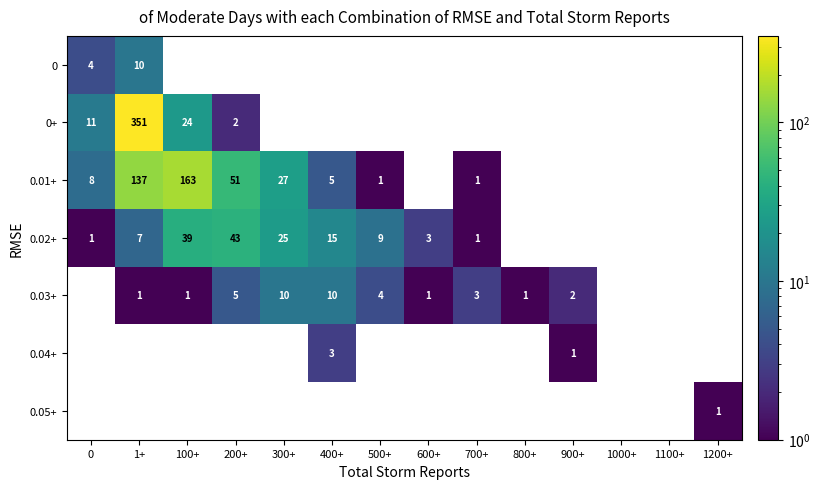

True or false: 0.02+ has a value of 9 at 500+.

True